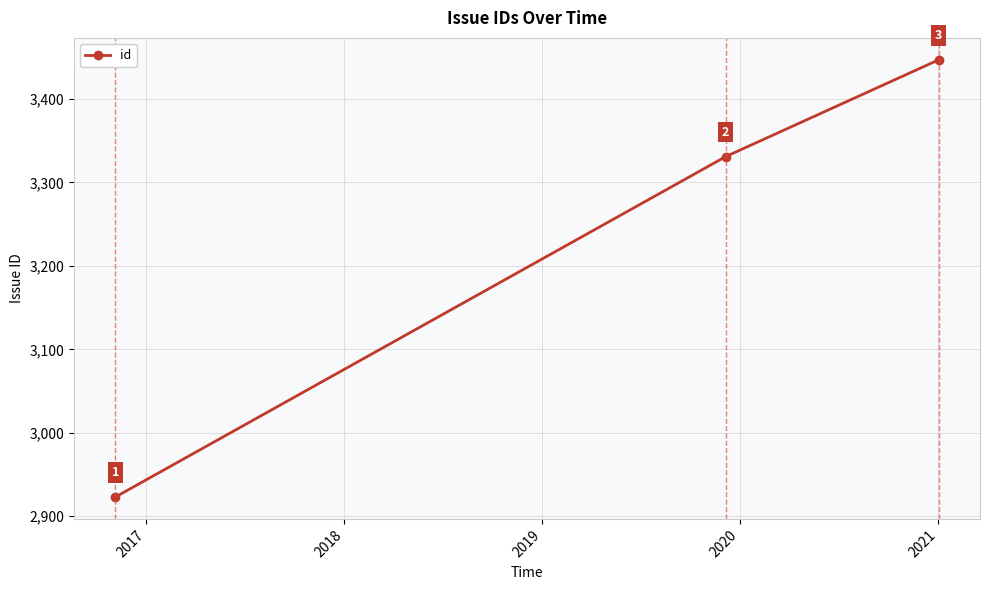

What is the maximum value shown in the chart?

3447